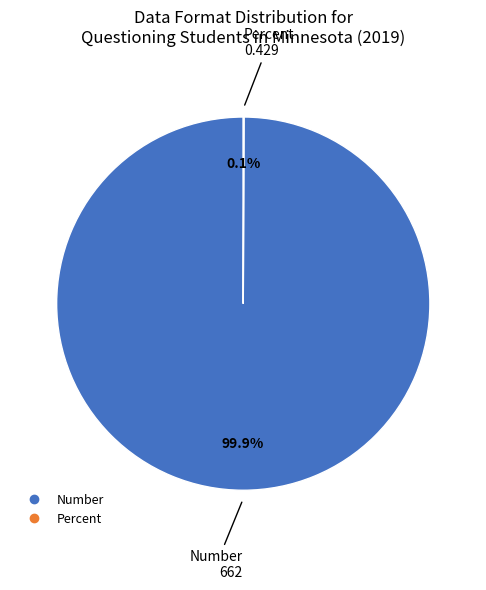

Which category accounts for the majority?

Number